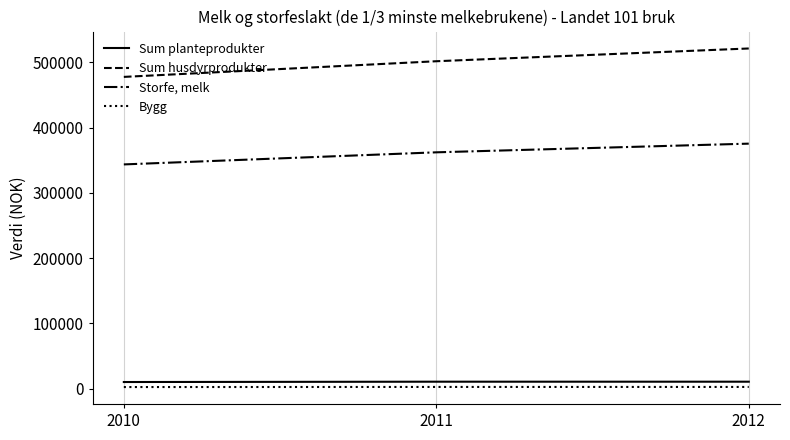

Does the chart display data point markers on the line(s)?

No